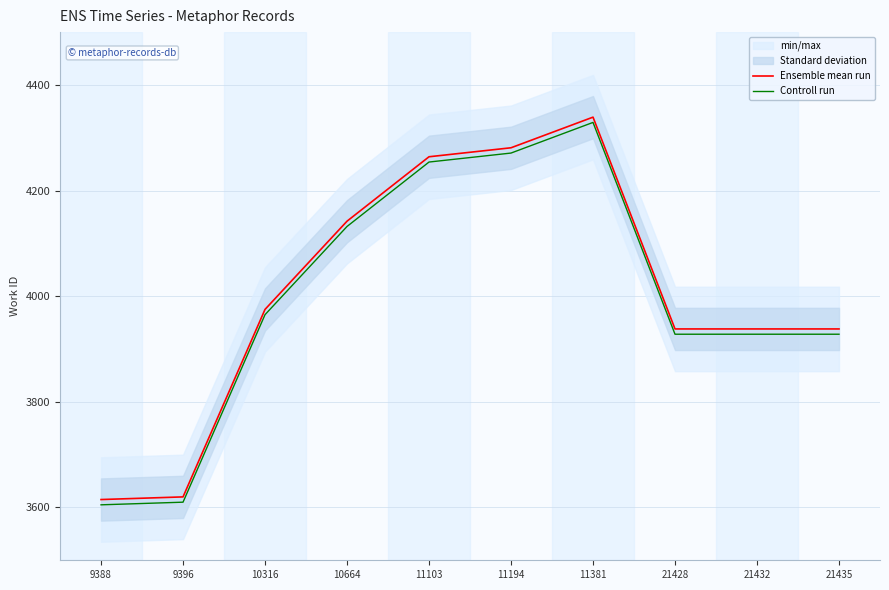

Between 9396 and 21428, which series saw the biggest shift?

Ensemble mean run